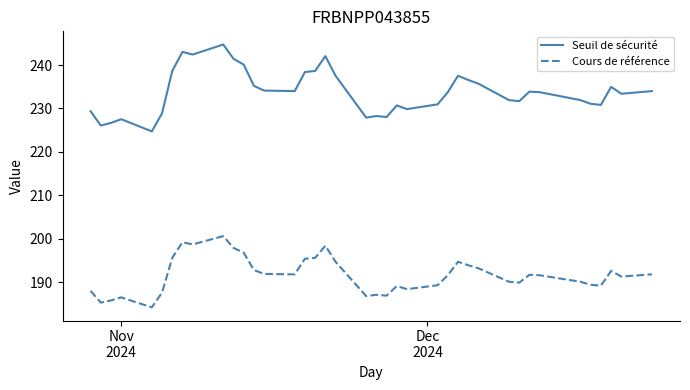

Which series has the largest range (max minus min)?

Seuil de sécurité